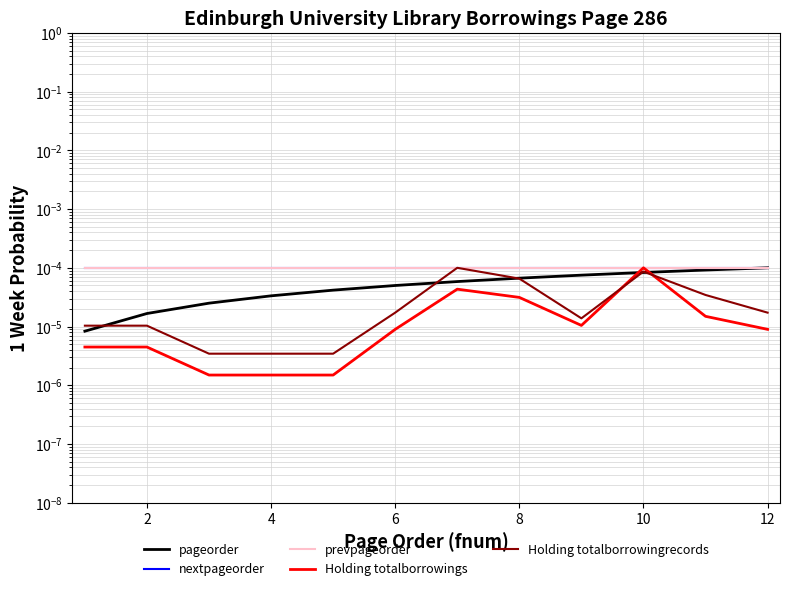

Which series has the widest spread of values?

Holding totalborrowings